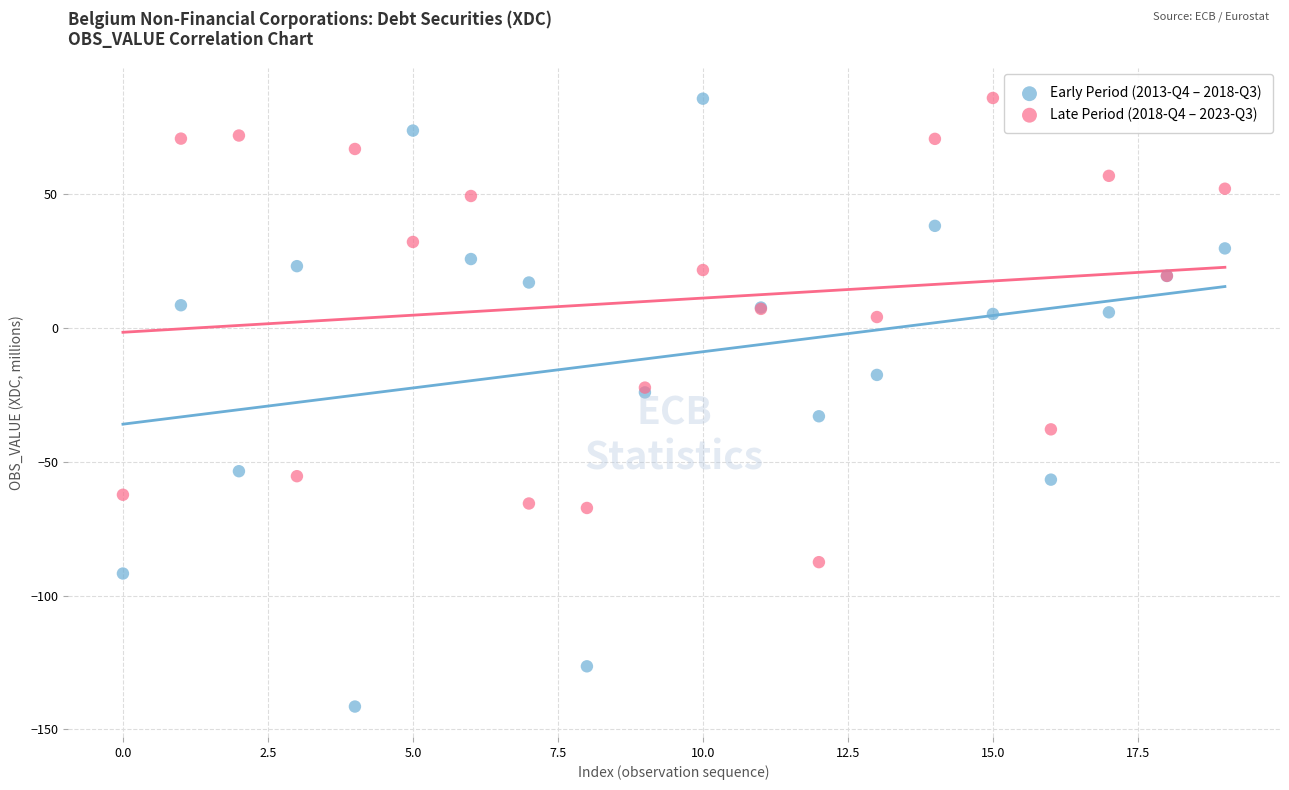

Which series has the widest spread of Y values?

Early Period (2013-Q4 – 2018-Q3)